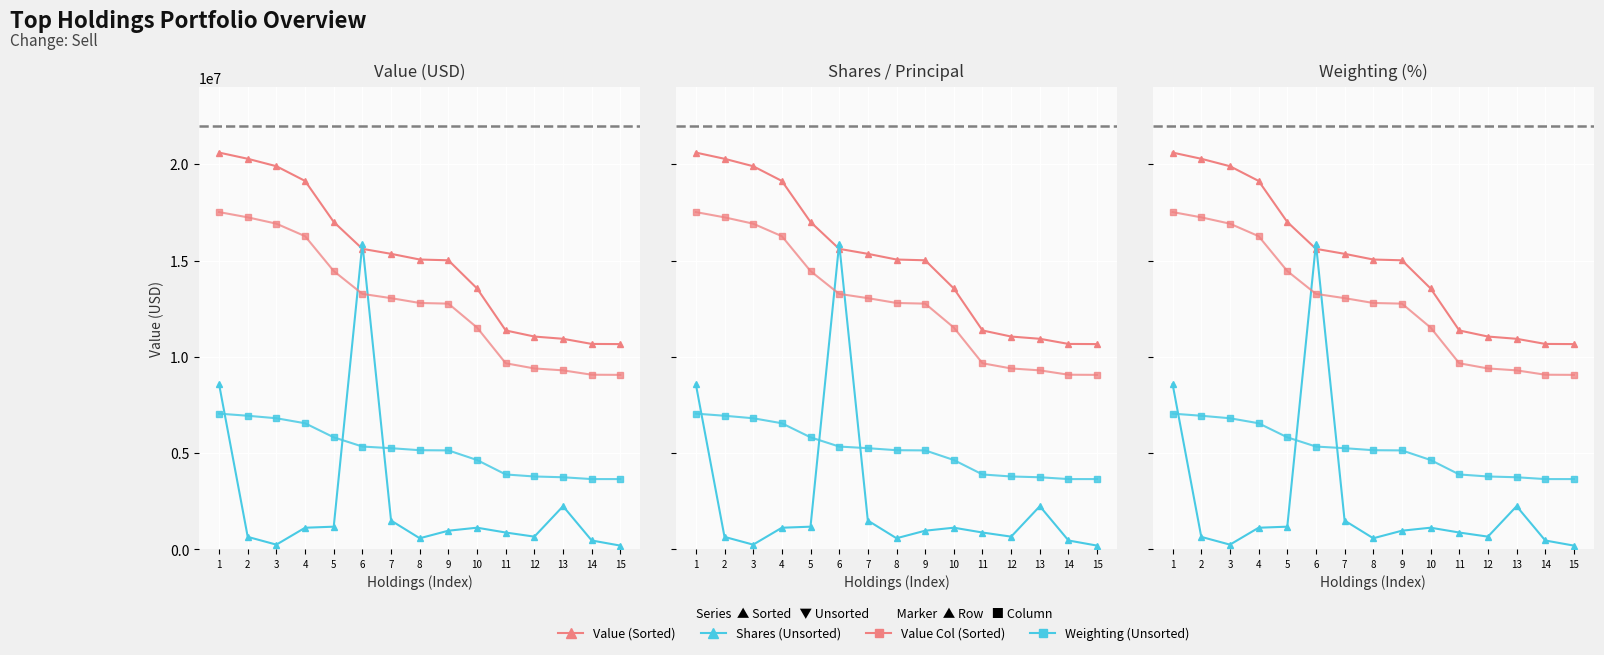

Read the Weighting (unsorted col) value at 10.

4635000.0